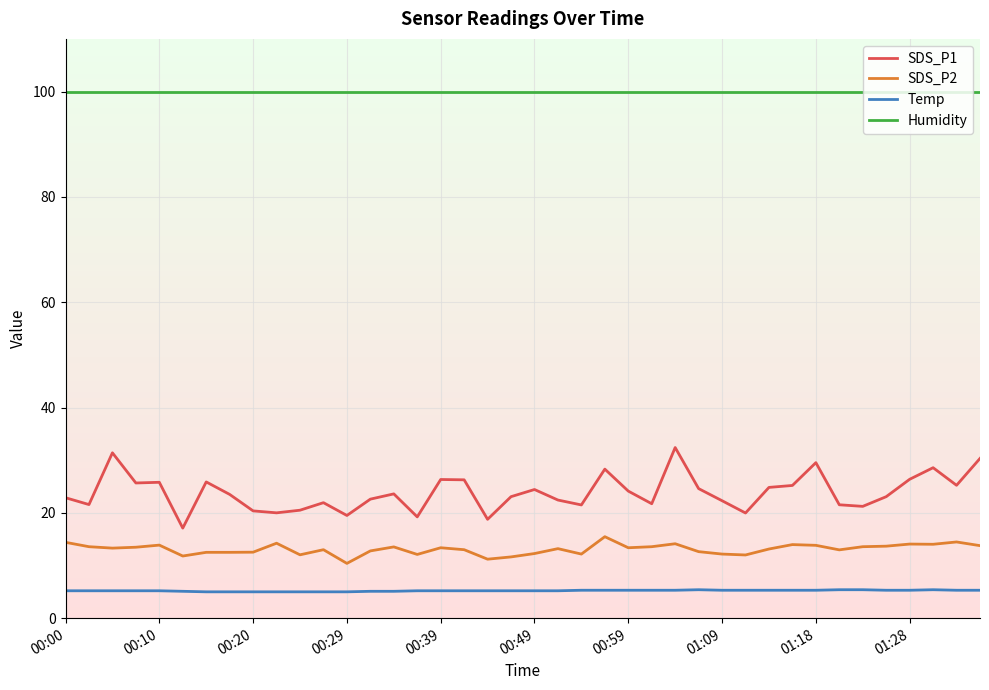

True or false: SDS_P2 and Temp cross at least once.

False